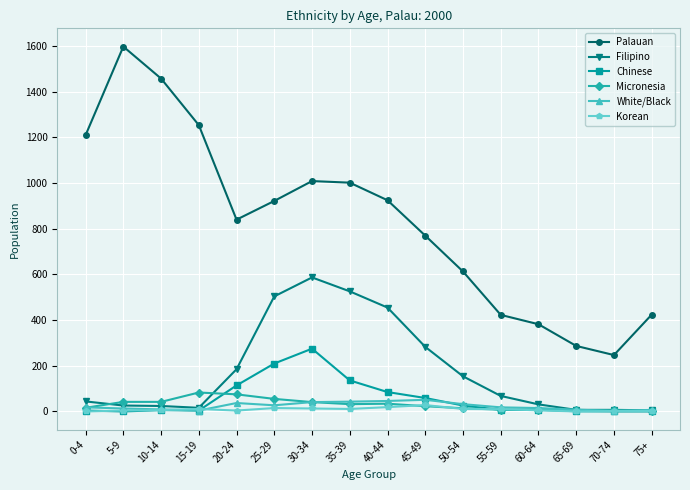

What is the total value across all series at 35-39?

1750